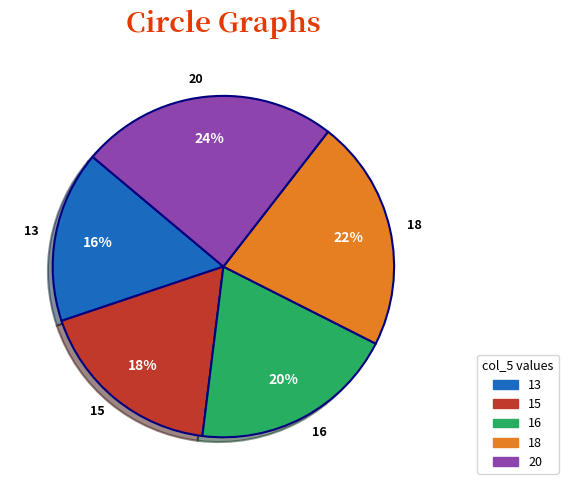

Is 18 the majority of the pie?

No